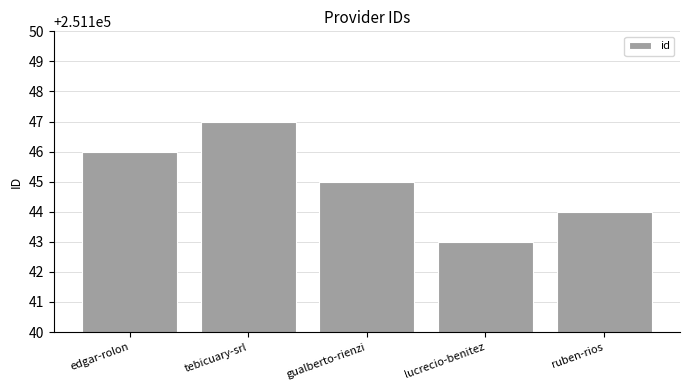

What is the change in value from lucrecio-benitez to ruben-rios?

+1